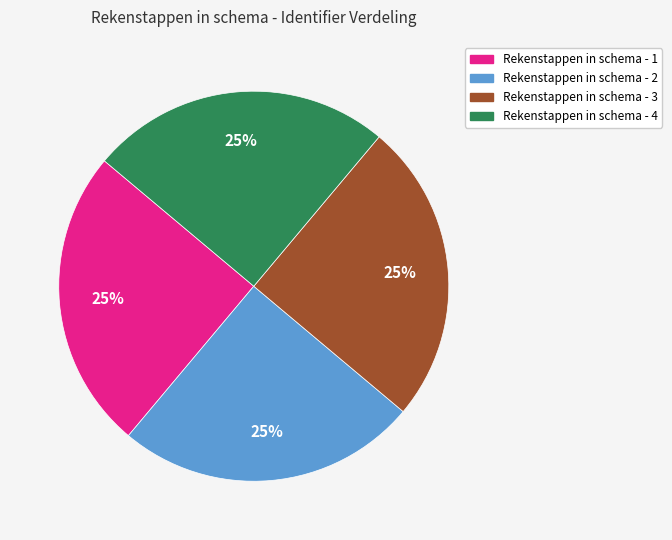

Is there a majority slice in this chart?

No